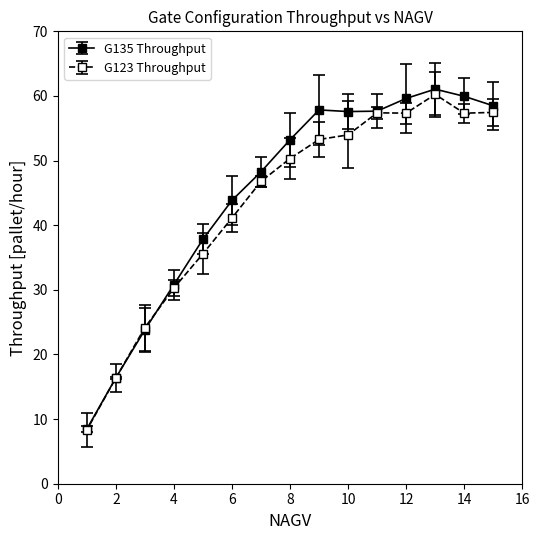

At how many categories does at least one series exceed 51?

8